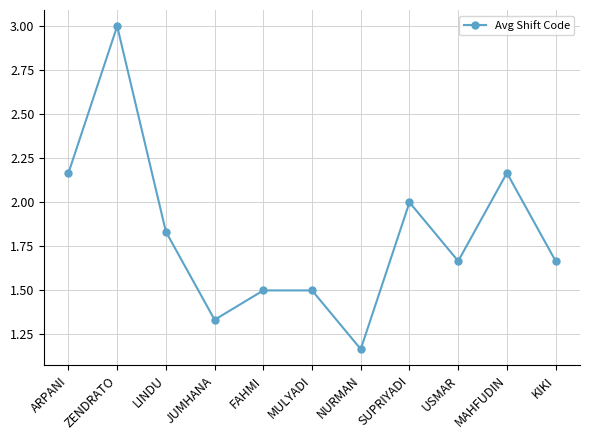

What is the label of the 7th point from the right?

FAHMI